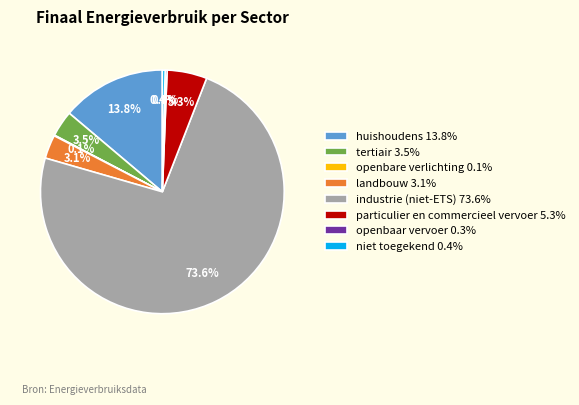

Does industrie (niet-ETS) represent more than half of the total?

Yes